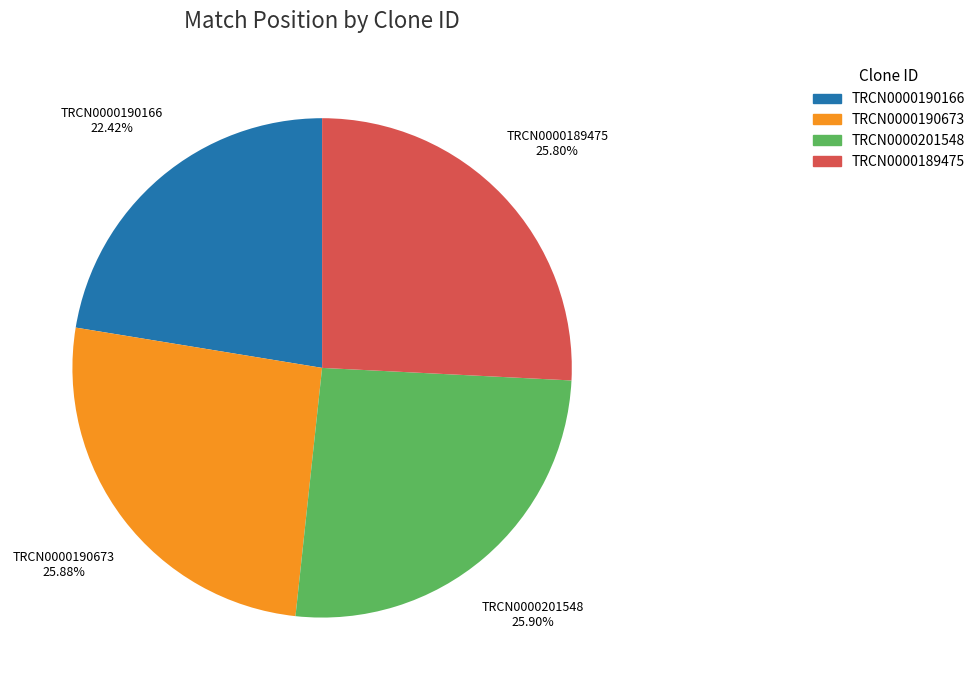

Which slice is the smallest?

TRCN0000190166